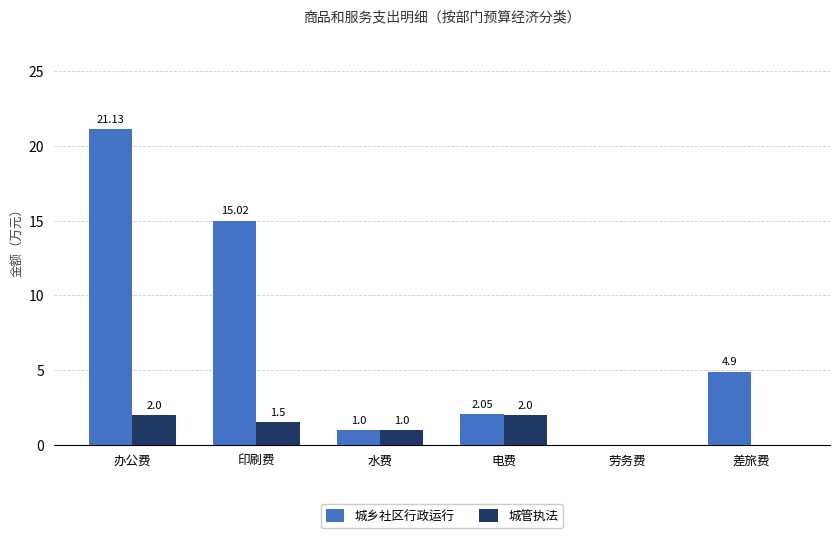

What are all the series names shown in the legend?

城乡社区行政运行, 城管执法